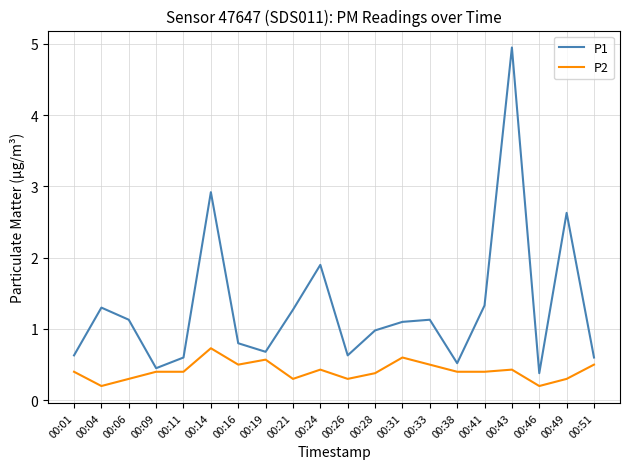

Which category has the highest value in the P2 series?

00:14